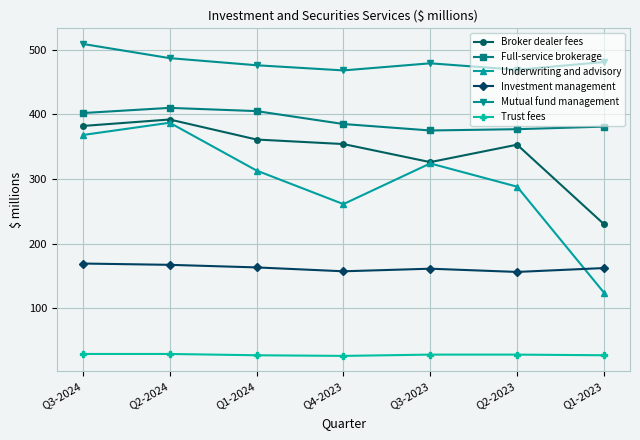

At which label does Investment management first exceed 162?

Q3-2024